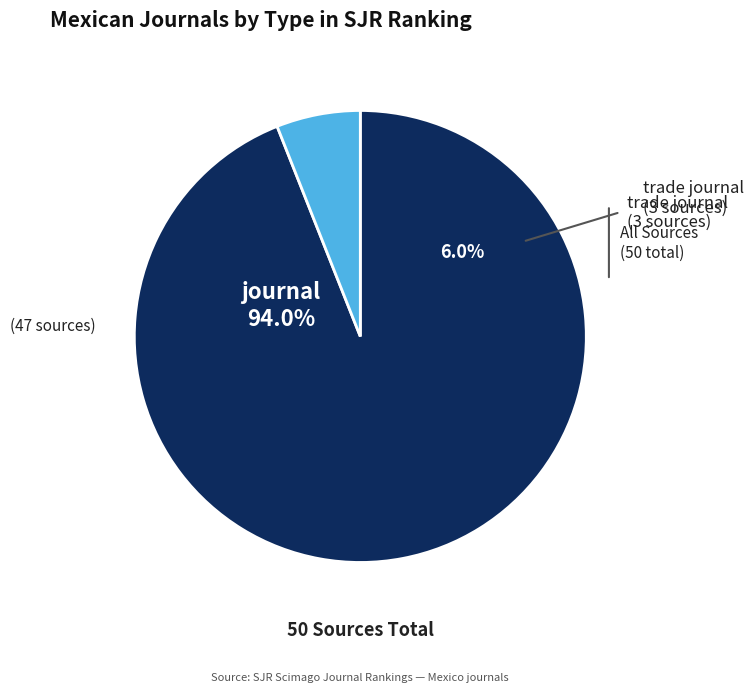

How much of the chart is everything except trade journal?

94.0%